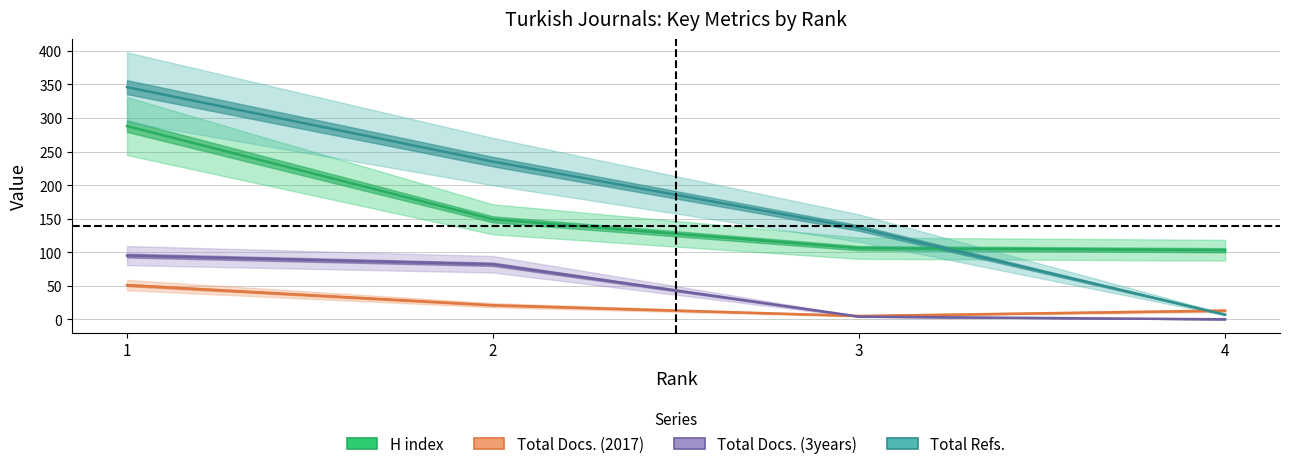

What is the sum of the Total Docs. (2017) values at 4 and 1?

64